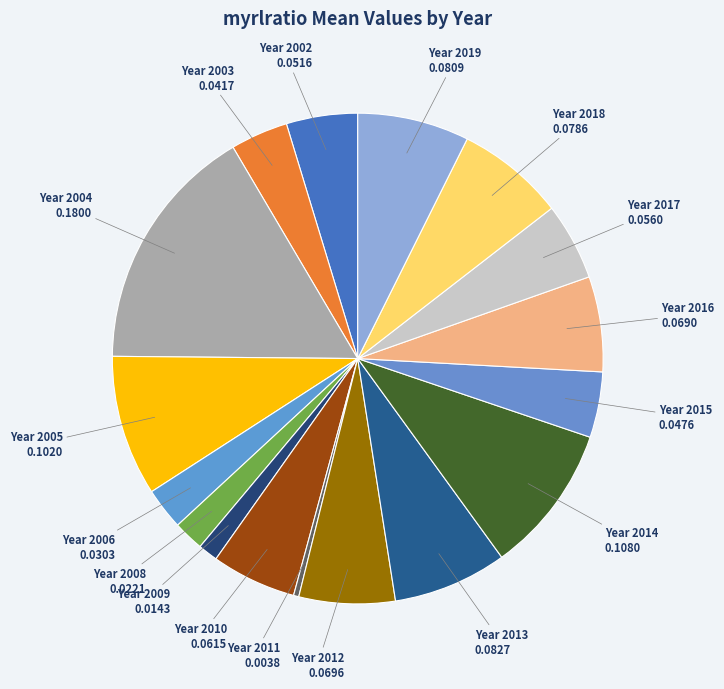

How many segments does this pie chart have?

17